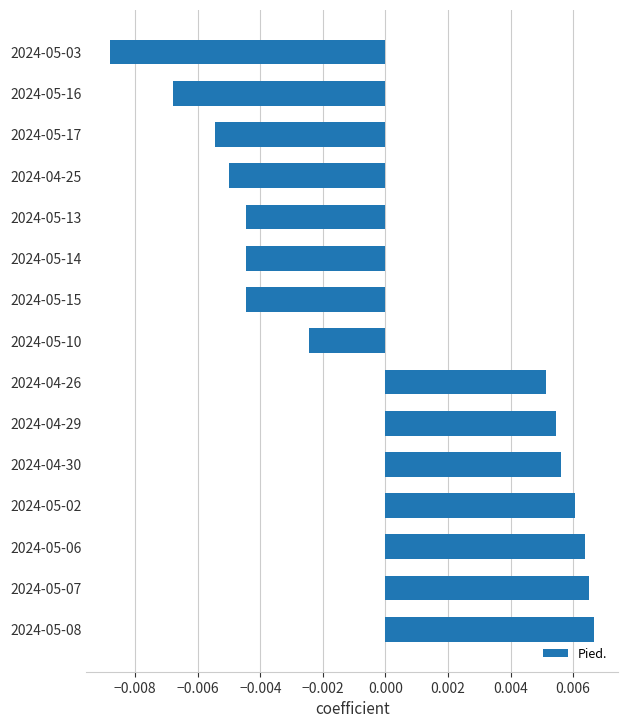

Which category has the lowest value across all series?

2024-05-03